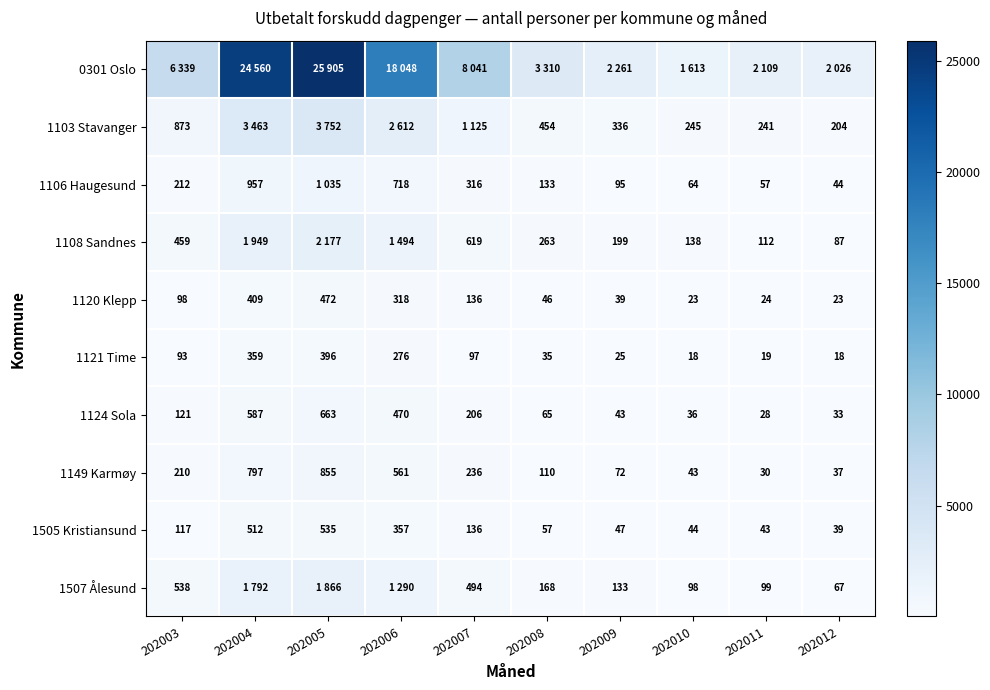

What is the difference between the highest and lowest values at 202011?

2090